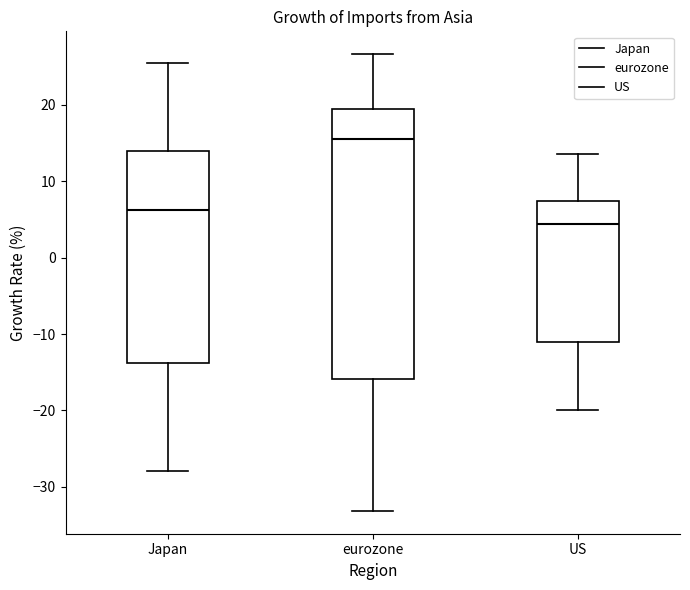

Comparing the boxes themselves (not the whiskers), which one is the tallest?

eurozone